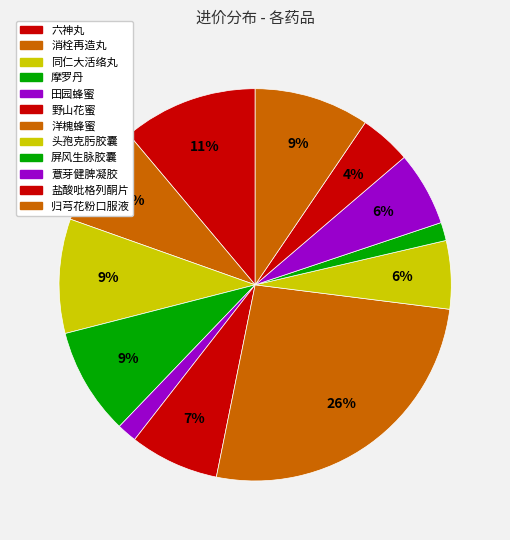

To the nearest percent, what portion does 盐酸吡格列酮片 represent?

4%